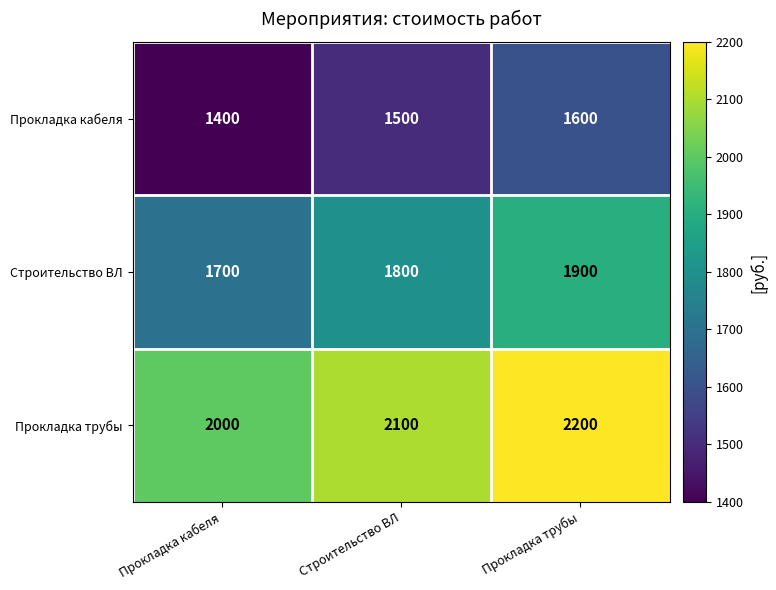

Rank the categories by Прокладка трубы value from highest to lowest.

Прокладка трубы, Строительство ВЛ, Прокладка кабеля